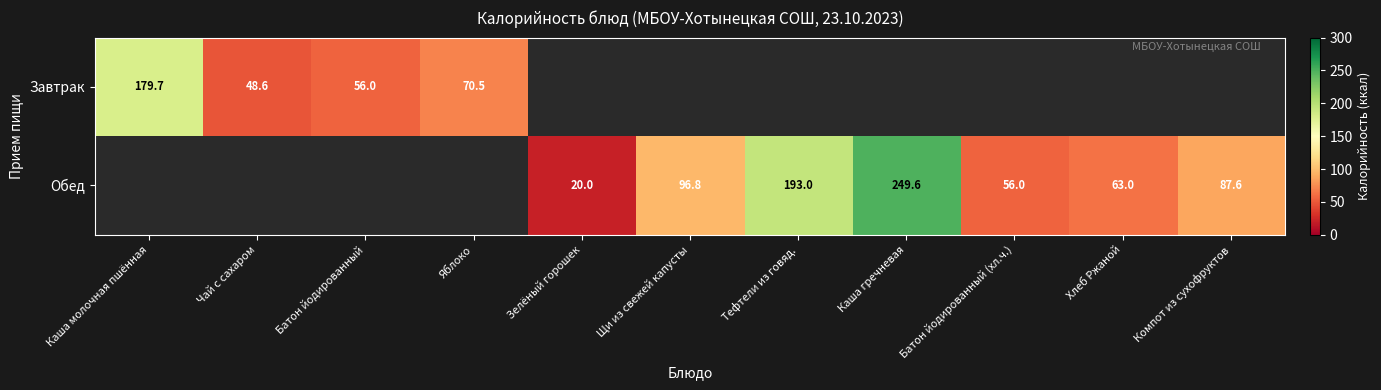

What is the sum of the Обед values at Компот из сухофруктов and Каша гречневая?

337.2